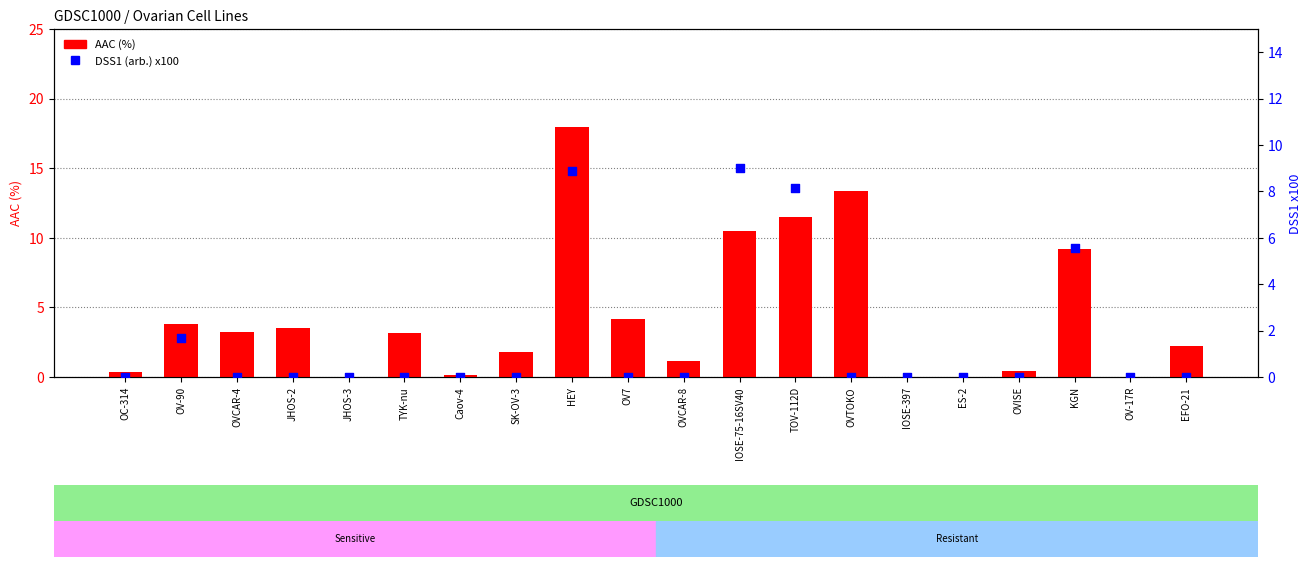

Which series has the largest Y range (max minus min)?

AAC (%)